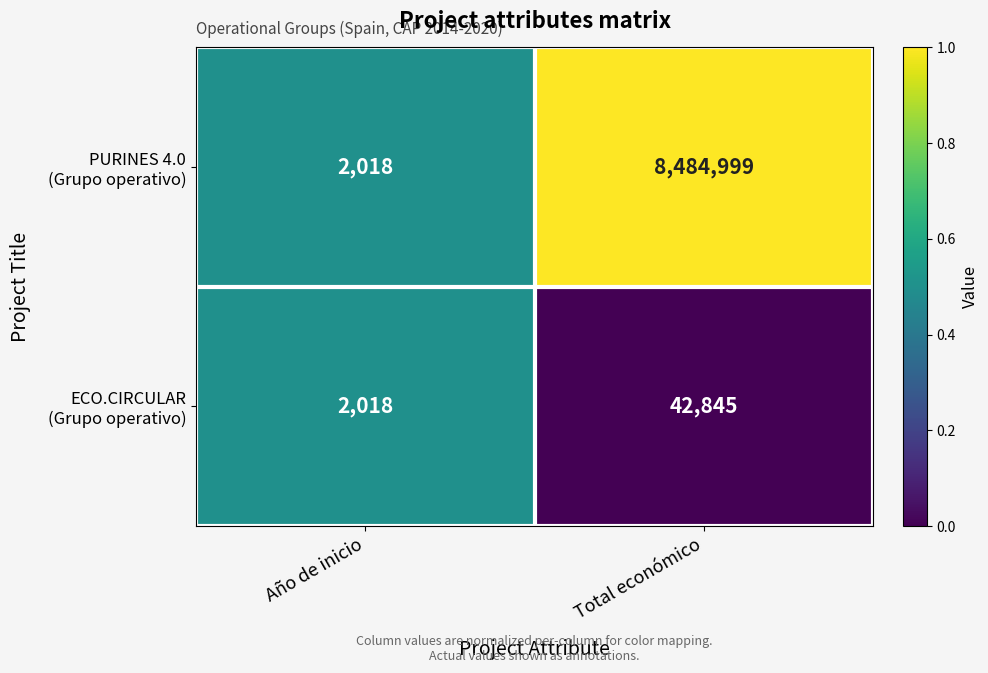

What is the total value across all series at Total económico?

8527844